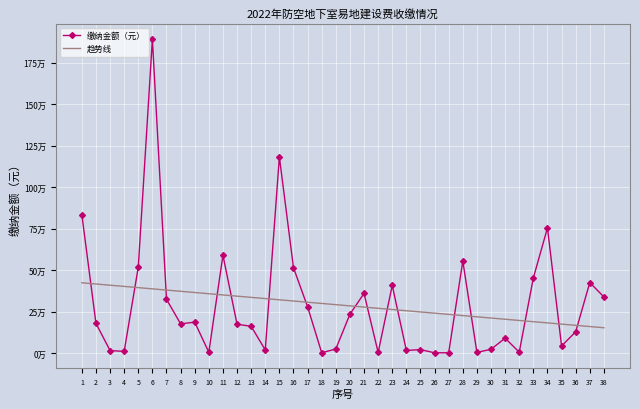

Where is the first local minimum for 缴纳金额（元）?

4